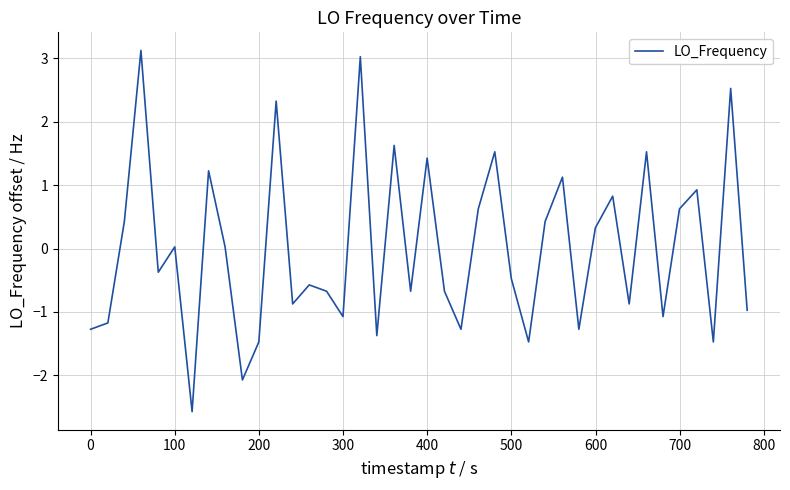

What is the minimum value shown in the chart?

-2.6